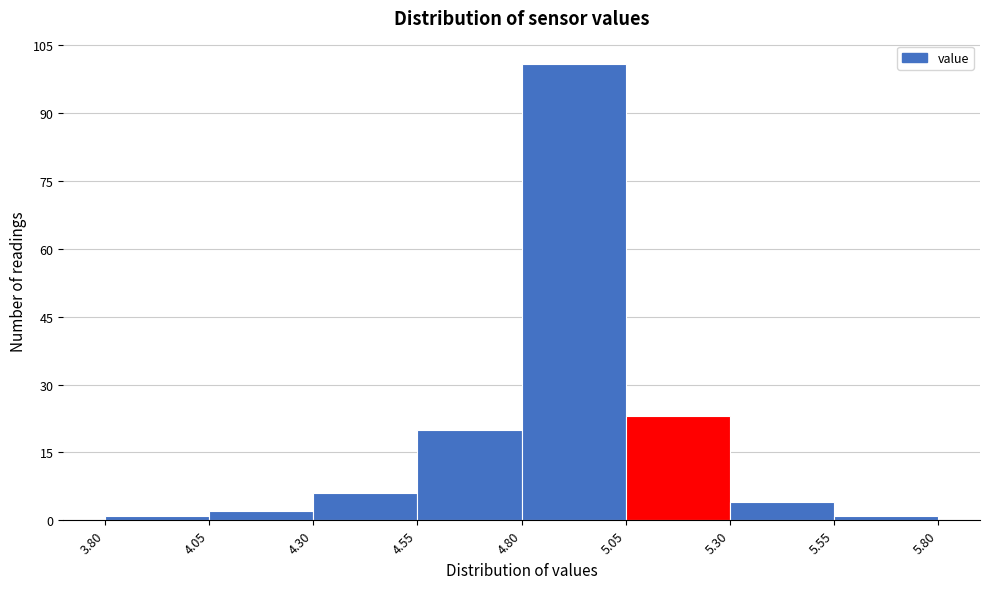

How tall is the bar that spans 4.05 to 4.30 on the x-axis? The values are not printed on the chart, so give them approximately, as read against the axis.

2